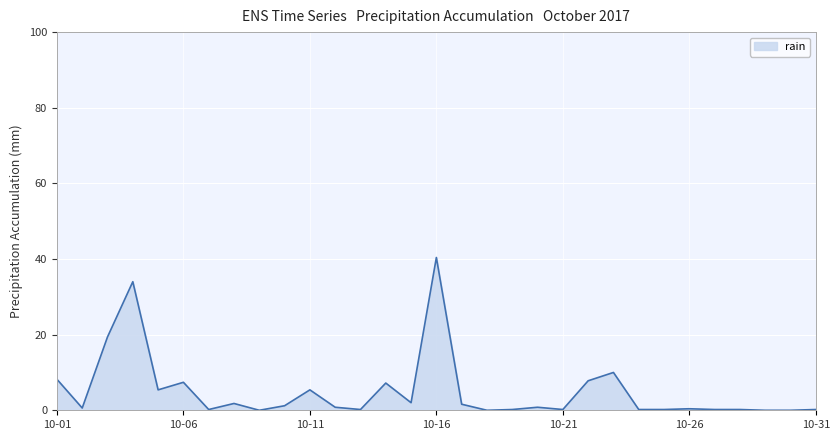

What is the difference between the maximum and minimum values?

40.4